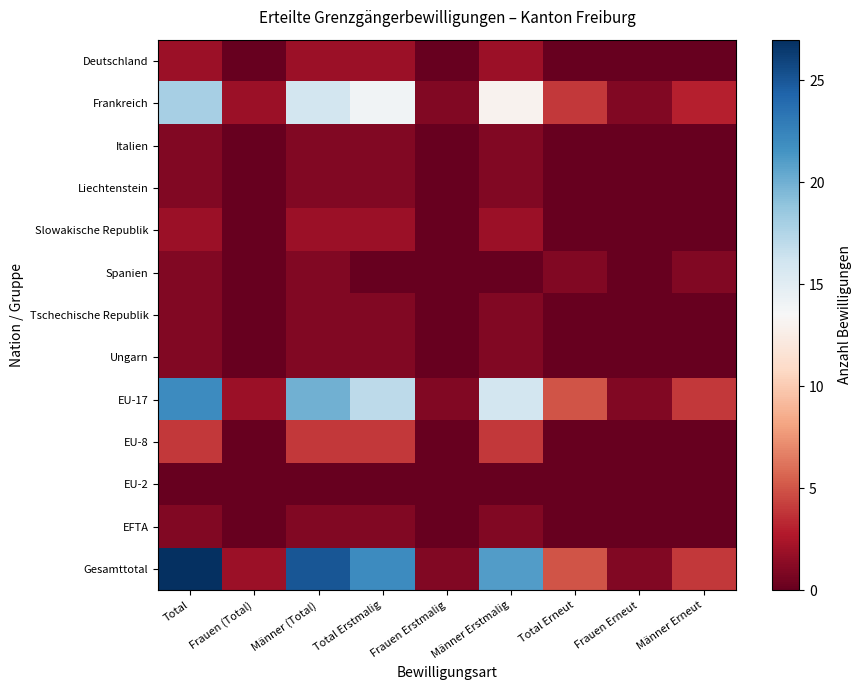

Which series has the largest range (max minus min)?

Gesamttotal